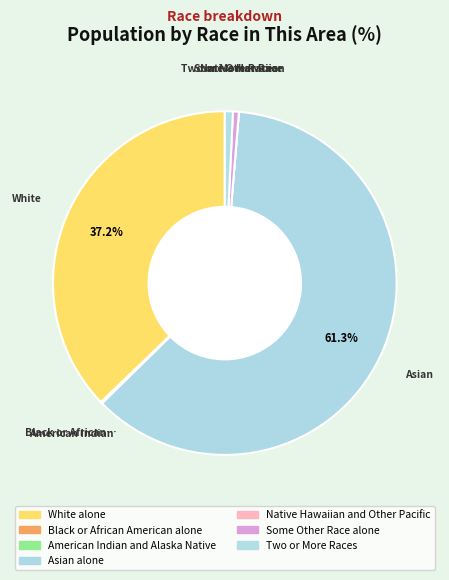

Count the number of slices in the pie.

7